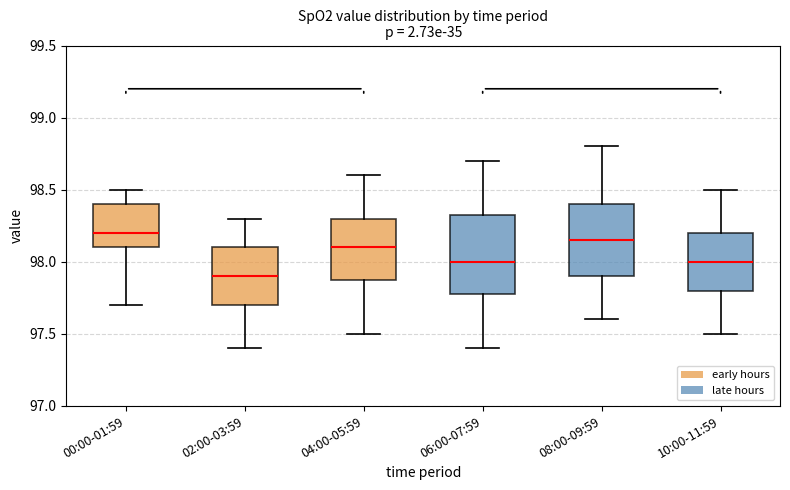

Reading left to right, read every box against the y-axis: the position of its median line, the range the box covers, and the ends of its whiskers. The values are not printed on the chart, so give them approximately, as read against the axis.

00:00-01:59: median 98.20, box 98.10 to 98.40, whiskers 97.70 to 98.50
02:00-03:59: median 97.90, box 97.70 to 98.10, whiskers 97.40 to 98.30
04:00-05:59: median 98.10, box 97.90 to 98.30, whiskers 97.50 to 98.60
06:00-07:59: median 98.00, box 97.80 to 98.35, whiskers 97.40 to 98.70
08:00-09:59: median 98.15, box 97.90 to 98.40, whiskers 97.60 to 98.80
10:00-11:59: median 98.00, box 97.80 to 98.20, whiskers 97.50 to 98.50